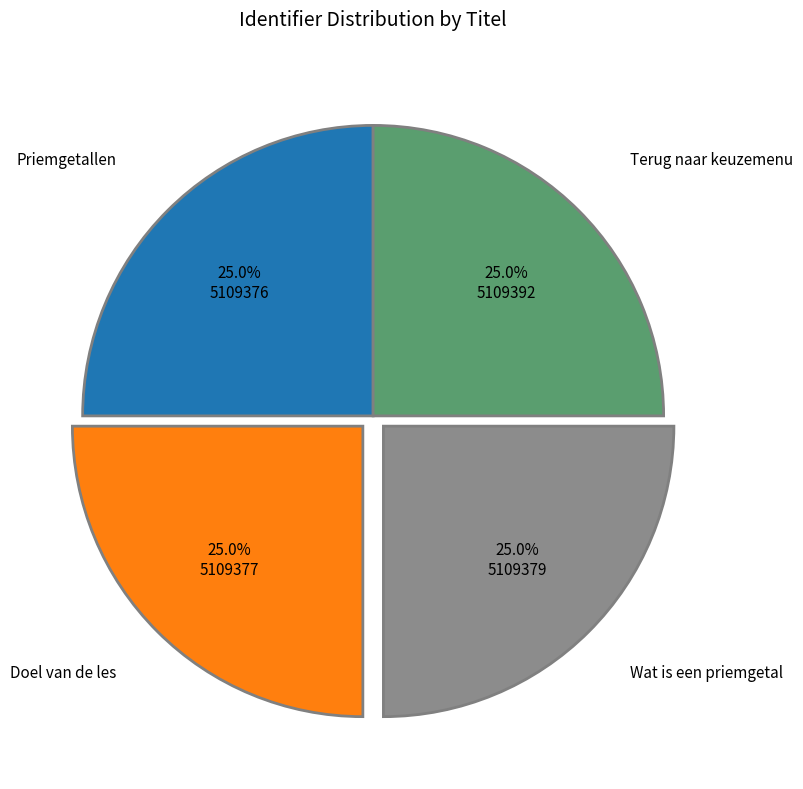

How many slices are in this pie chart?

4